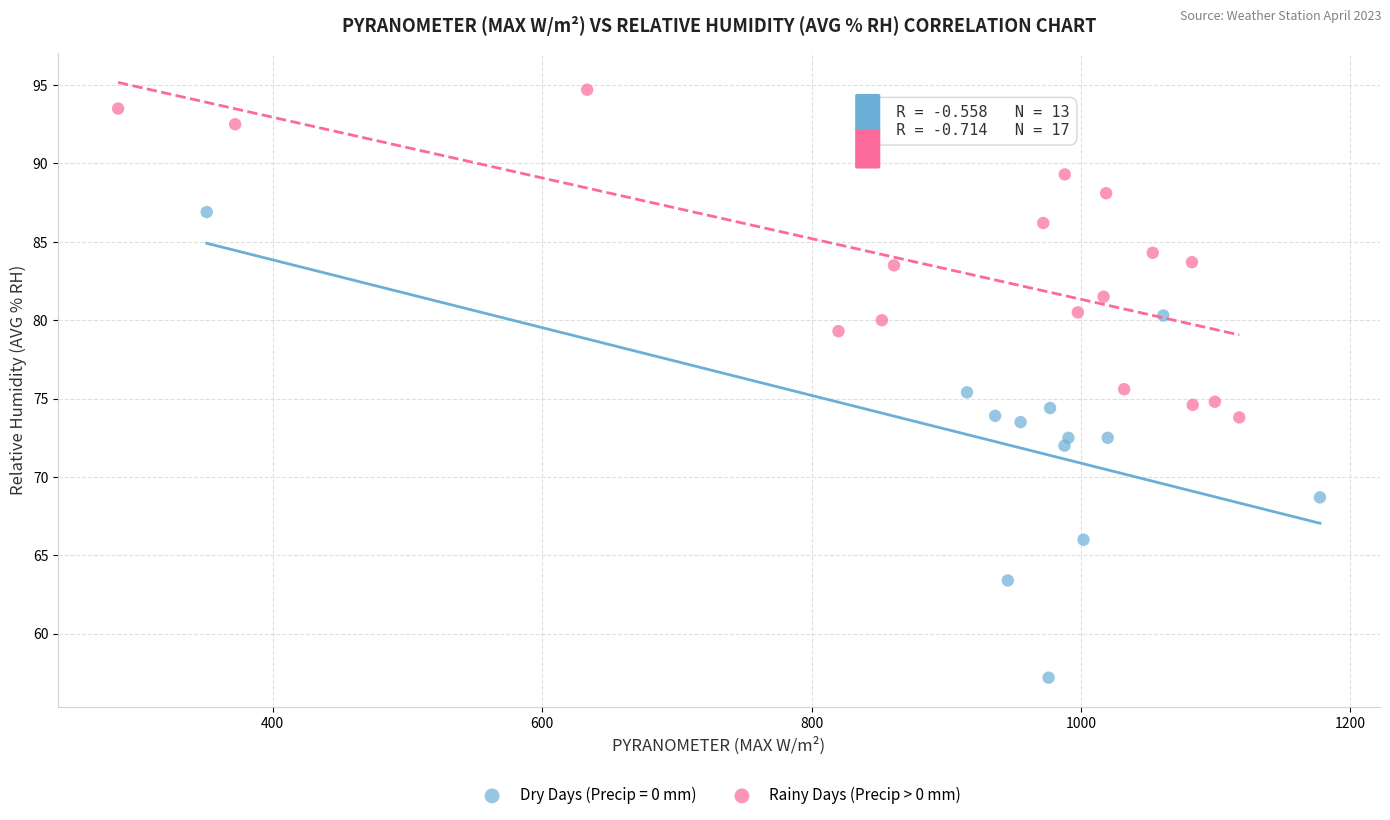

Which series contains the highest Y value?

Rainy Days (Precip > 0 mm)